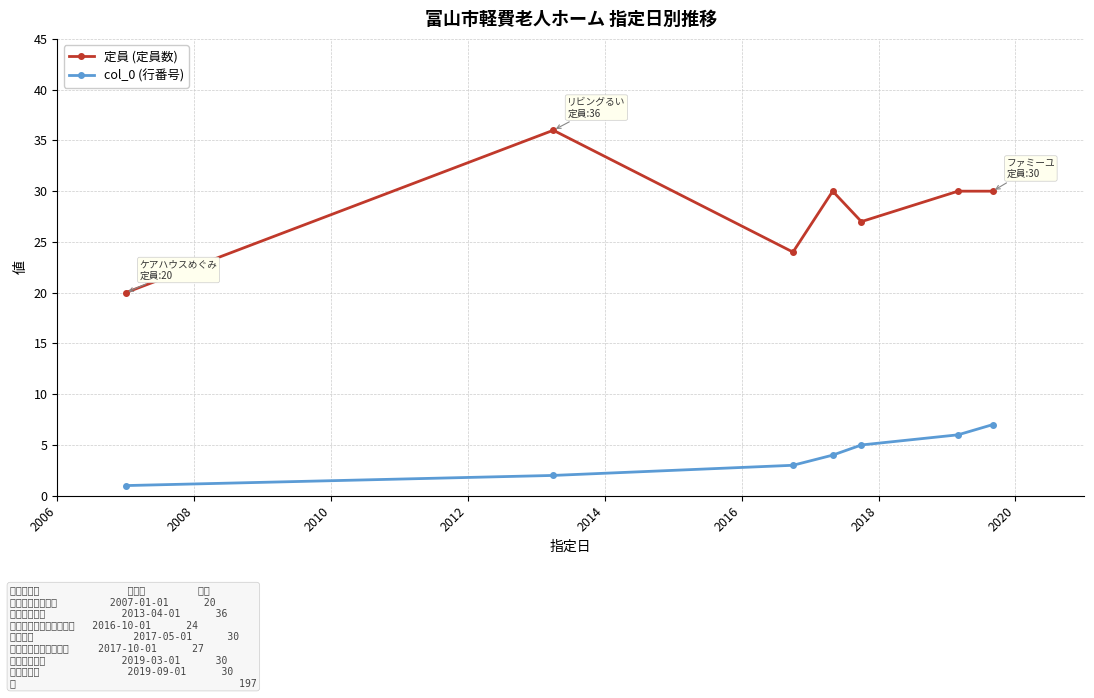

What is the value of the col_0 (行番号) point at the 7th from the left?

7